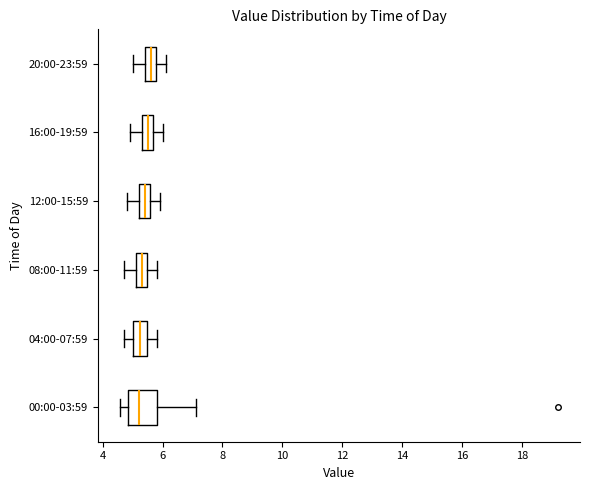

Reading bottom to top, transcribe this box plot: for each box, give where its median line is, the range the box spans, and where its two whiskers end, as read against the x-axis. The values are not printed on the chart, so give them approximately, as read against the axis.

00:00-03:59: median 5.2, box 4.8 to 5.8, whiskers 4.6 to 7.2
04:00-07:59: median 5.2, box 5.0 to 5.4, whiskers 4.8 to 5.8
08:00-11:59: median 5.4 (inside the box), box 5.2 to 5.4, whiskers 4.8 to 5.8
12:00-15:59: median 5.4, box 5.2 to 5.6, whiskers 4.8 to 6.0
16:00-19:59: median 5.6 (inside the box), box 5.4 to 5.6, whiskers 5.0 to 6.0
20:00-23:59: median 5.6, box 5.4 to 5.8, whiskers 5.0 to 6.2